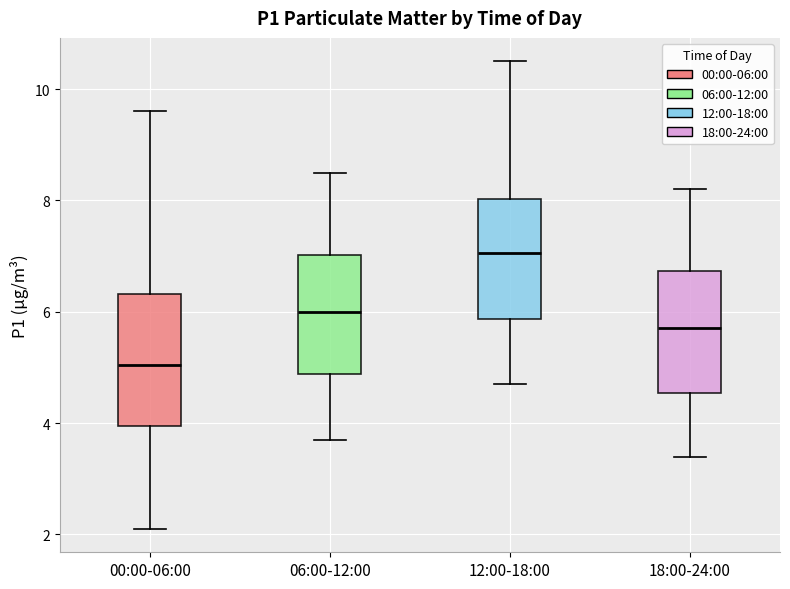

Comparing the boxes themselves (not the whiskers), which one is the tallest?

00:00-06:00